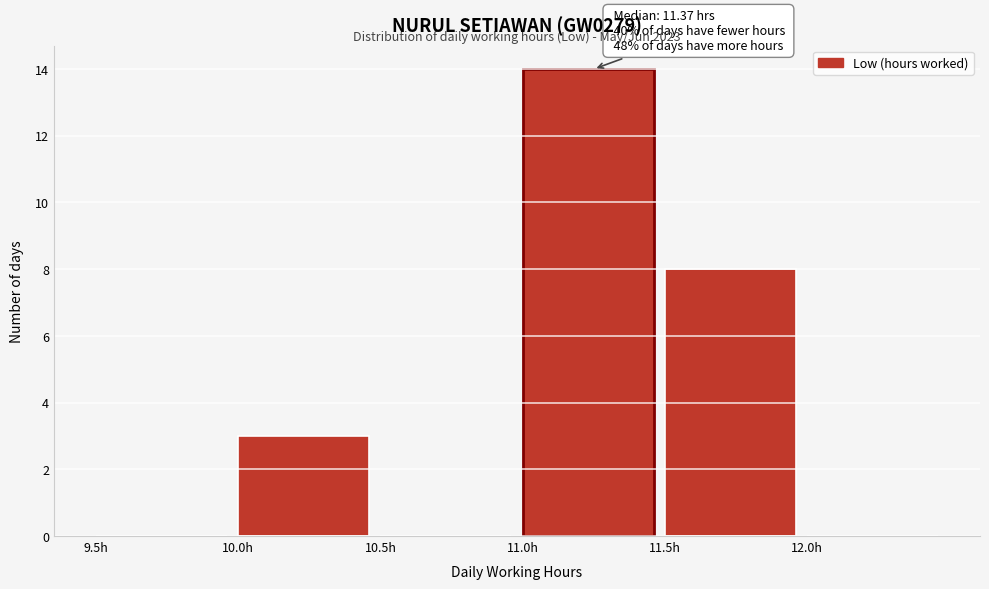

Over which range of the x-axis is the bar tallest?

11.0 to 11.5